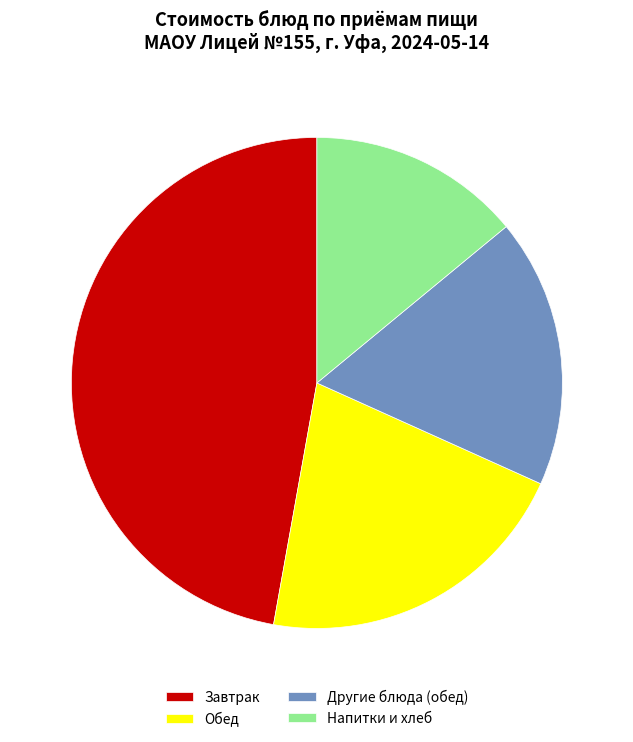

Is it true that Напитки и хлеб is 22% of the pie?

False